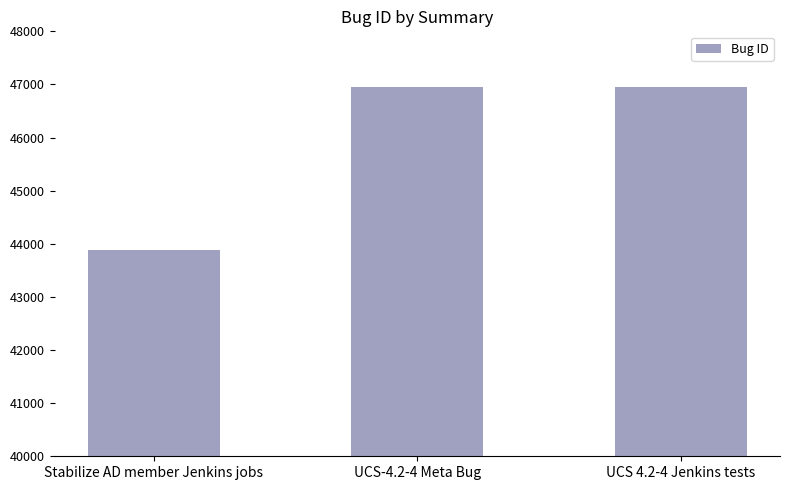

Which category has the lowest value across all series?

Stabilize AD member Jenkins jobs